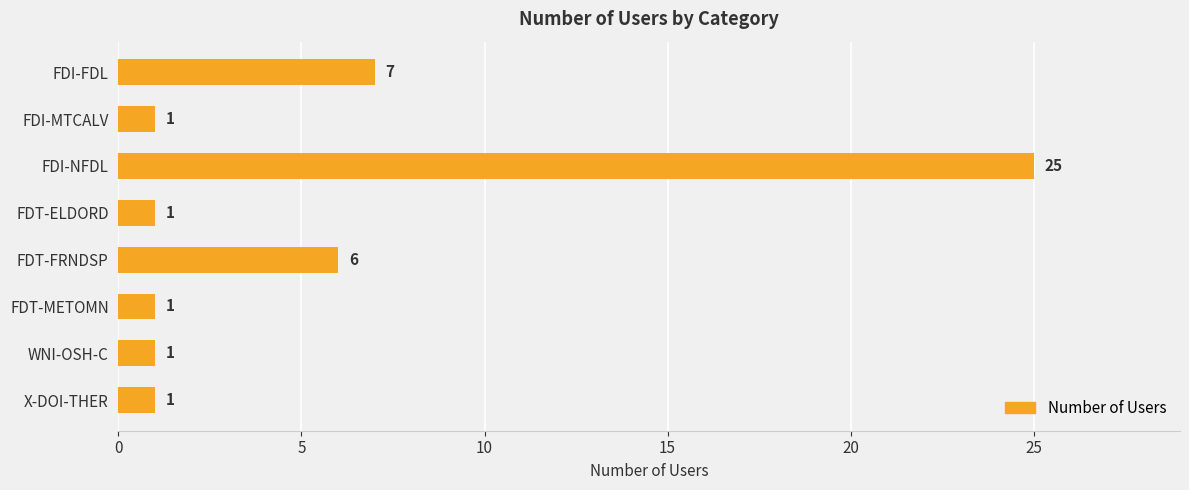

Count the number of categories in the chart.

8